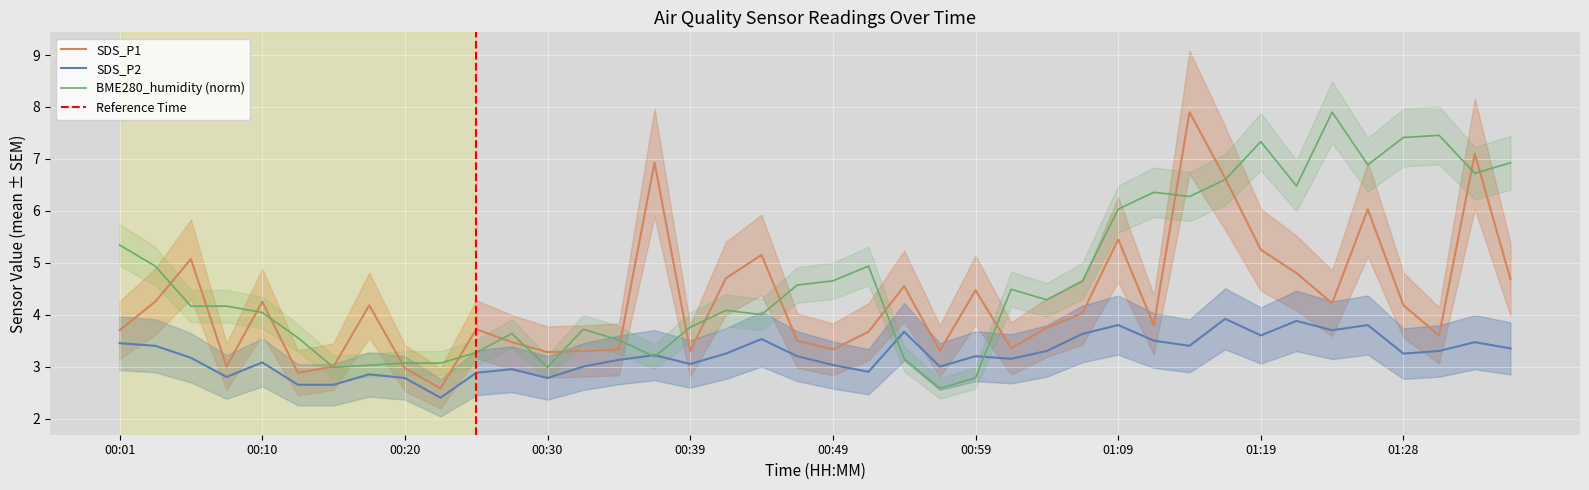

Where is the first local minimum for SDS_P2?

00:08